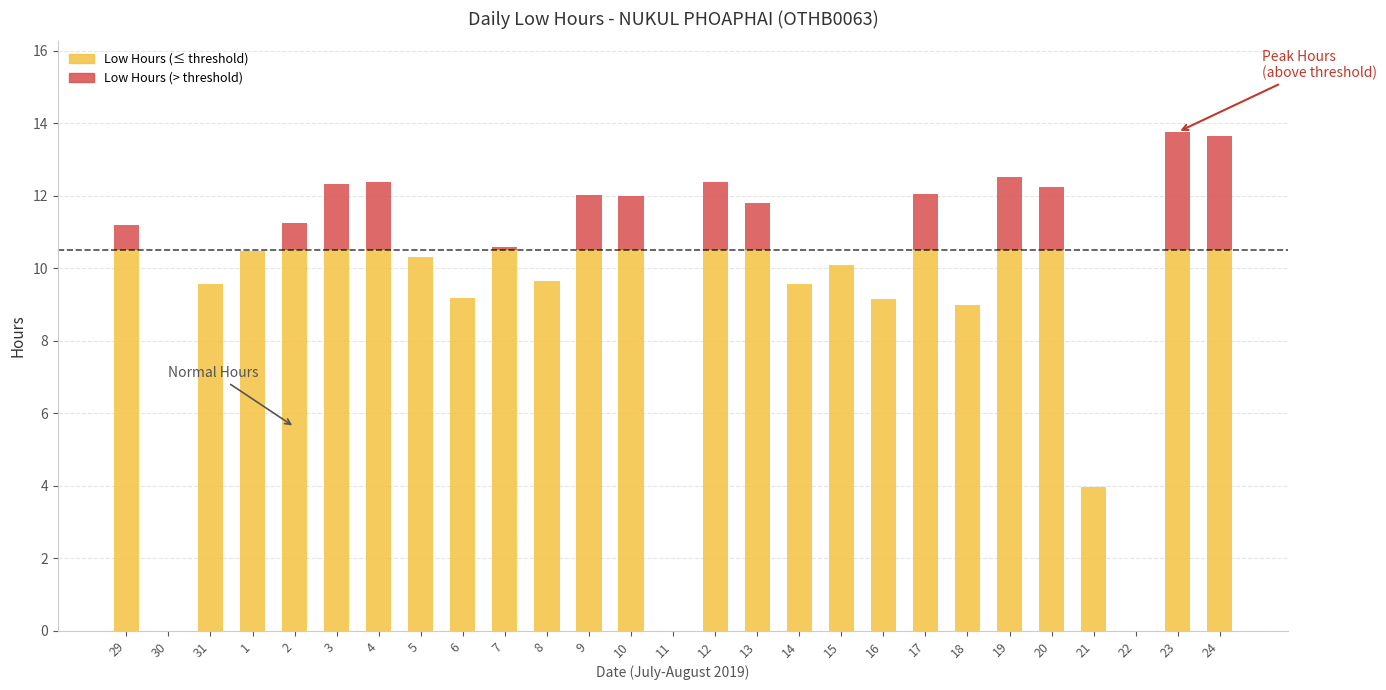

What is the total value across all series at 10?

12.0